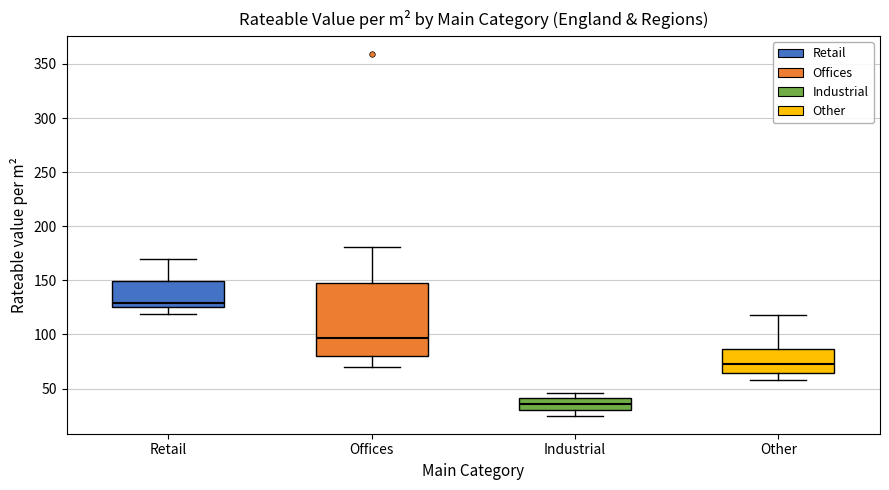

Reading left to right, transcribe this box plot: for each box, give where its median line is, the range the box spans, and where its two whiskers end, as read against the y-axis. The values are not printed on the chart, so give them approximately, as read against the axis.

Retail: median 130, box 125 to 150, whiskers 120 to 170
Offices: median 95, box 80 to 150, whiskers 70 to 180
Industrial: median 35, box 30 to 40, whiskers 25 to 45
Other: median 75, box 65 to 85, whiskers 60 to 120